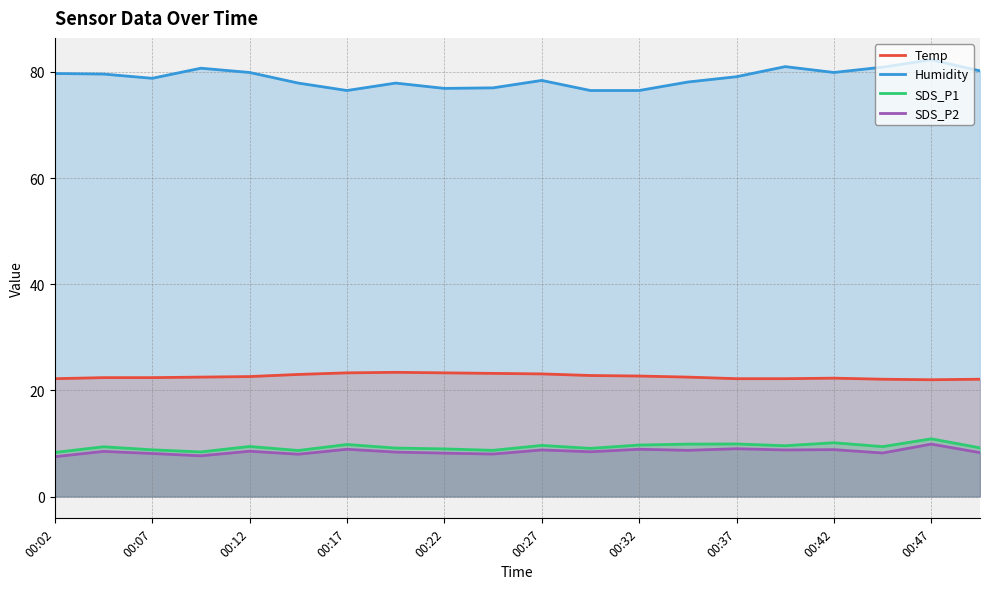

What is the difference between the highest and lowest values at 00:02?

72.2